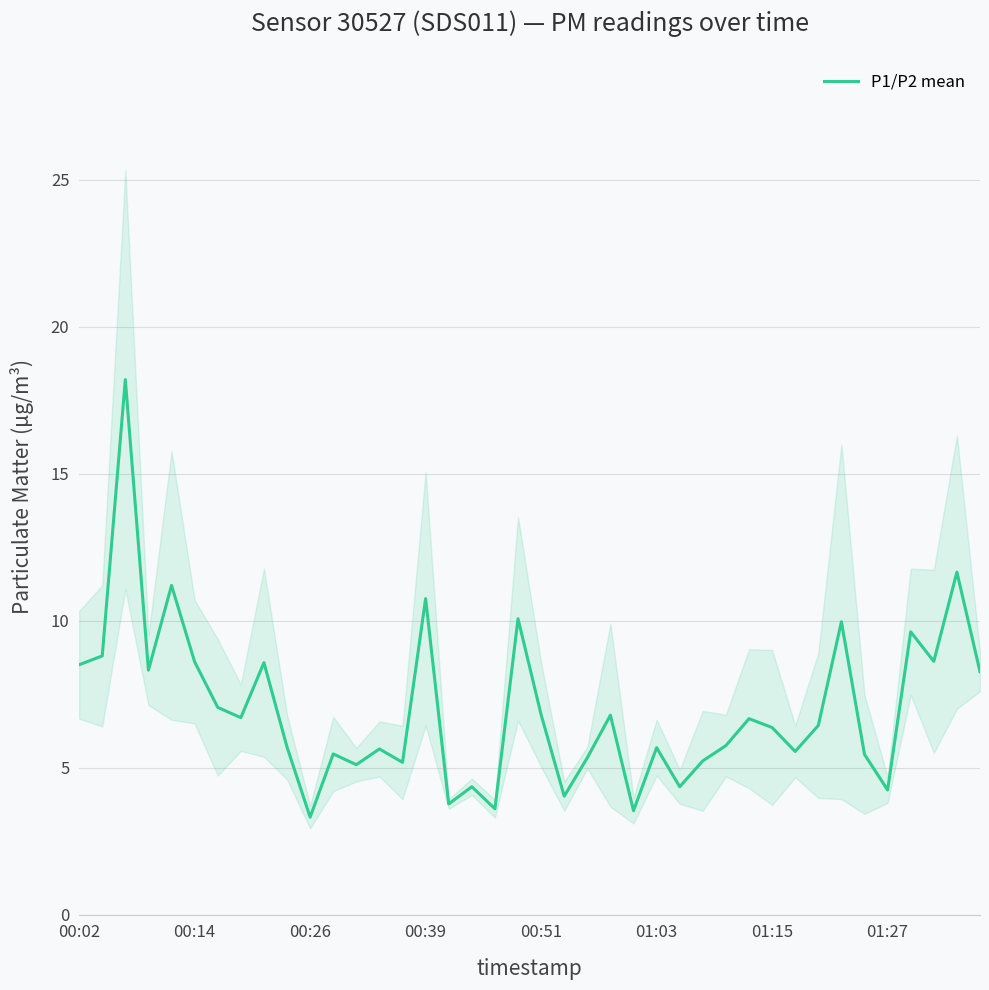

What is the highest value of the P1/P2 mean series?

18.2